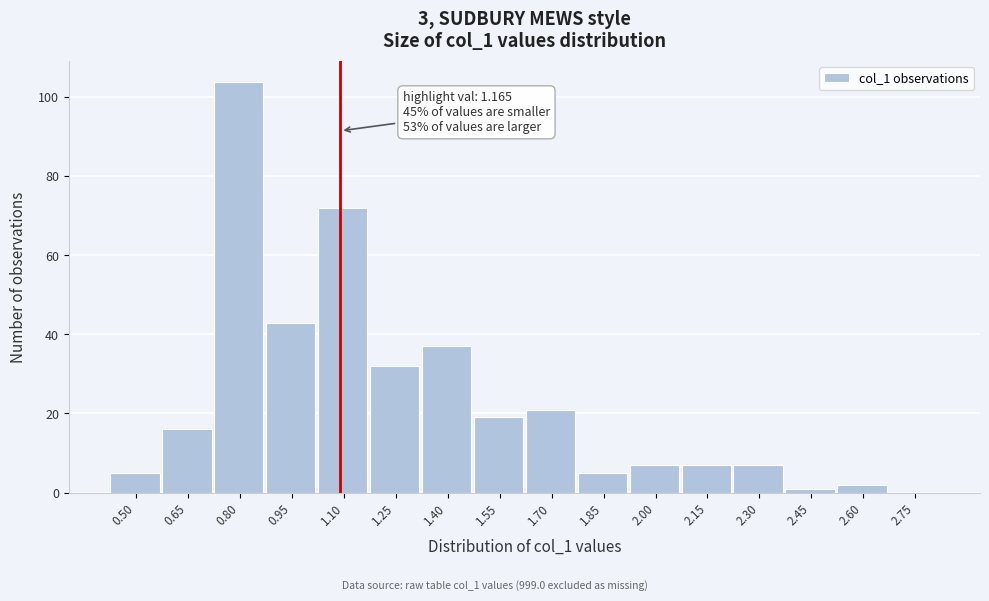

Reading left to right, transcribe all the data shown in this chart.

0.50=5	0.65=16	0.80=104	0.95=43	1.10=72	1.25=32	1.40=37	1.55=19	1.70=21	1.85=5	2.00=7	2.15=7	2.30=7	2.45=1	2.60=2	2.75=0